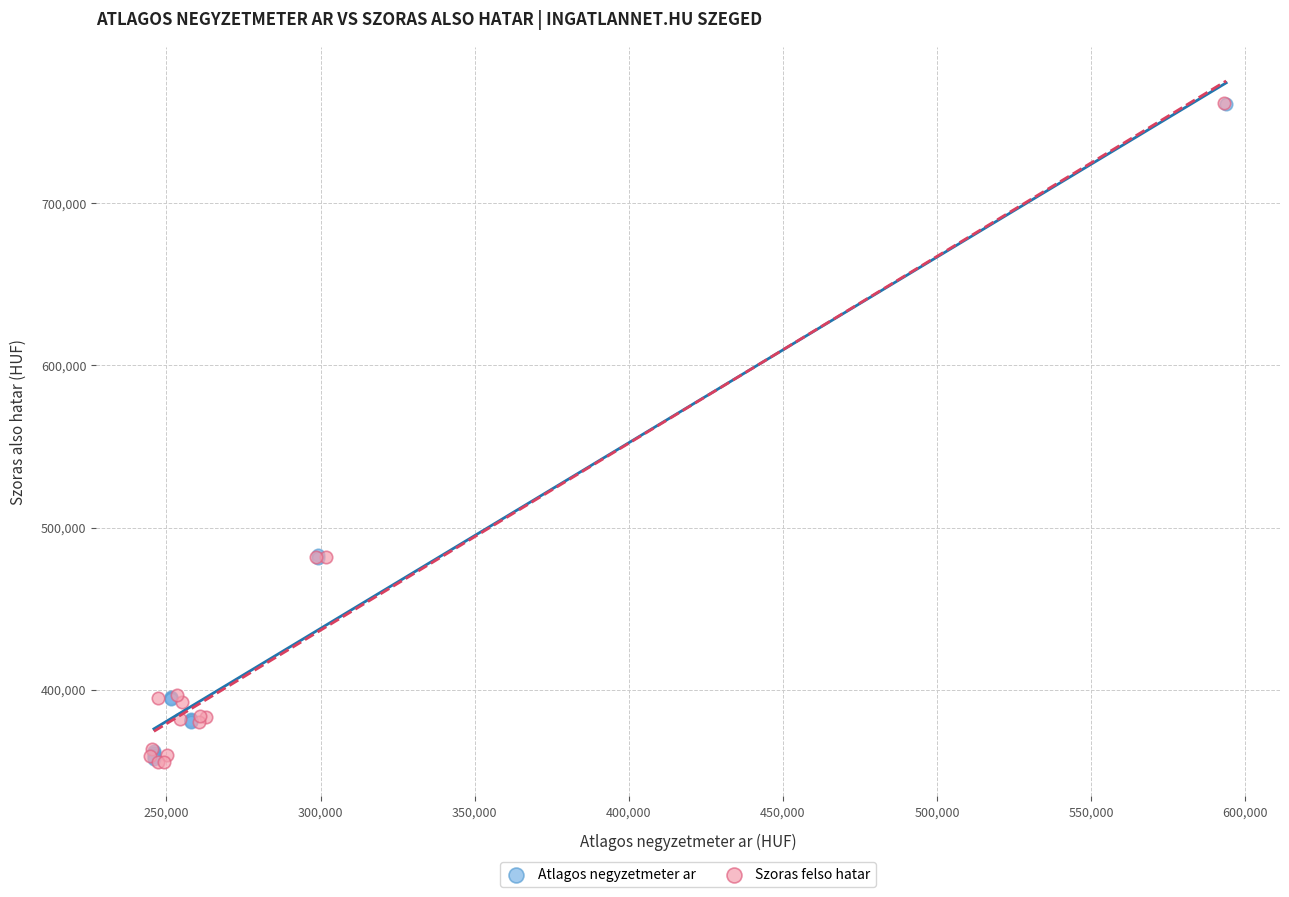

Which series has the largest Y range (max minus min)?

Szoras felso hatar